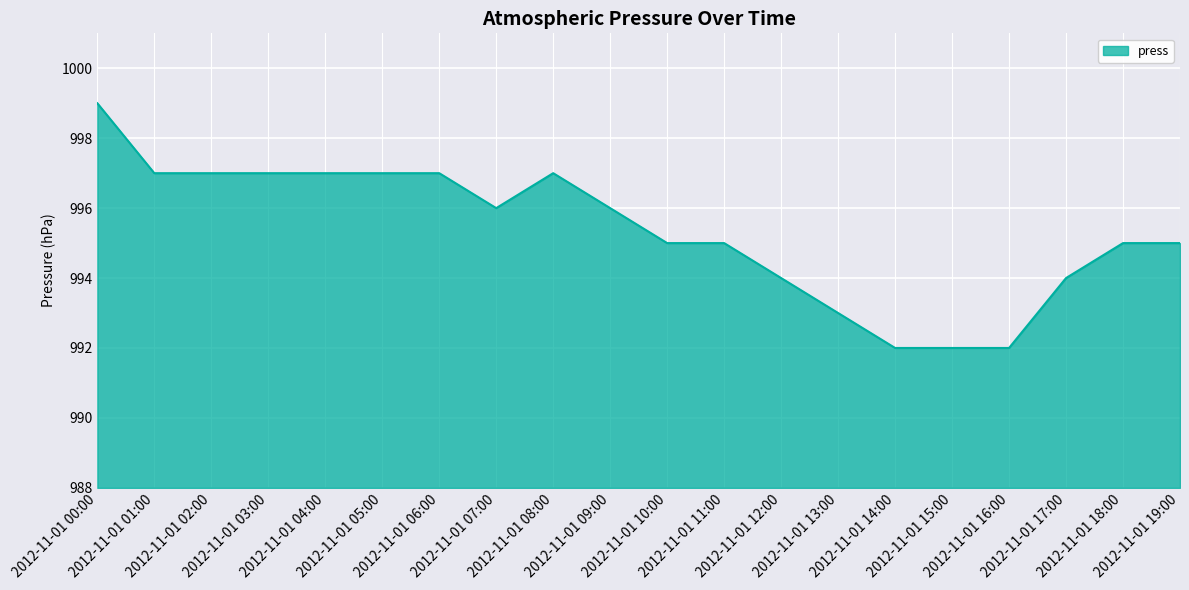

What is the smallest value displayed?

992